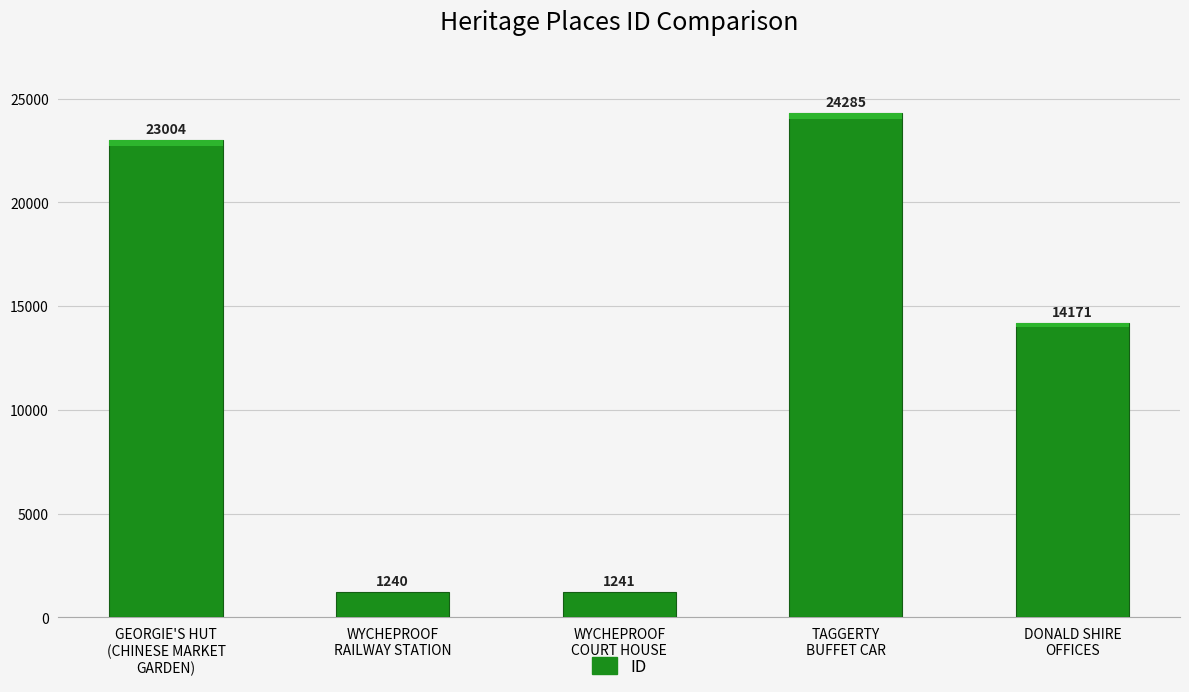

What position from the right is GEORGIE'S HUT
(CHINESE MARKET
GARDEN)?

5